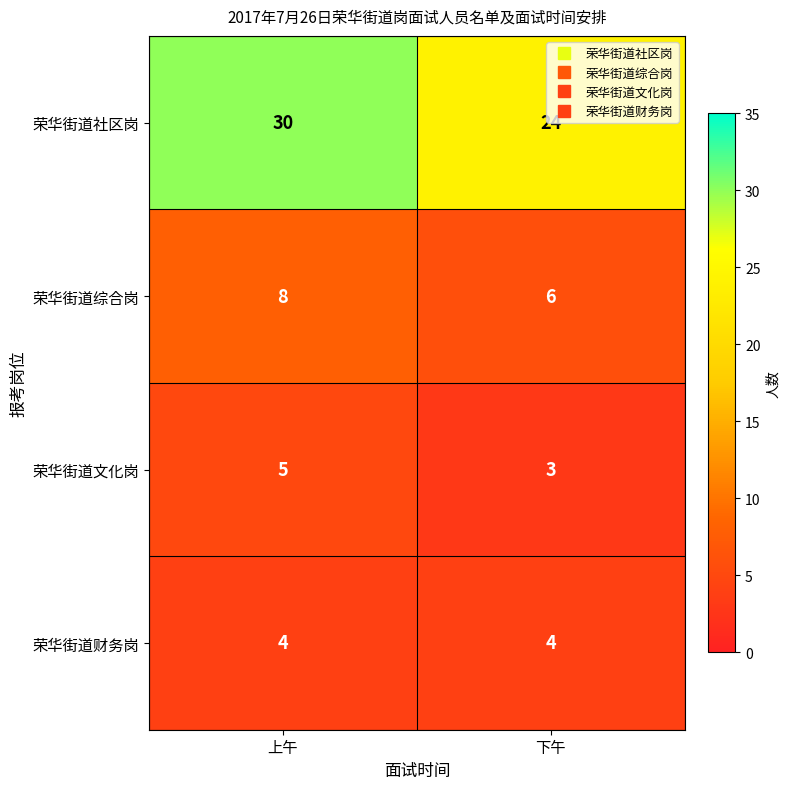

What is the sum of all 荣华街道财务岗 values?

8